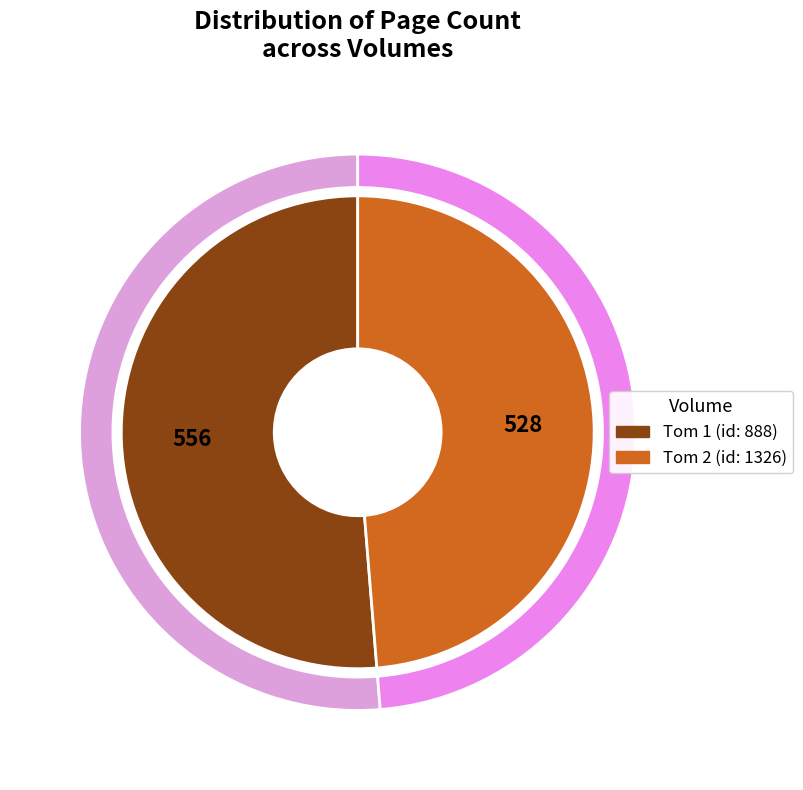

How many slices are in this pie chart?

2